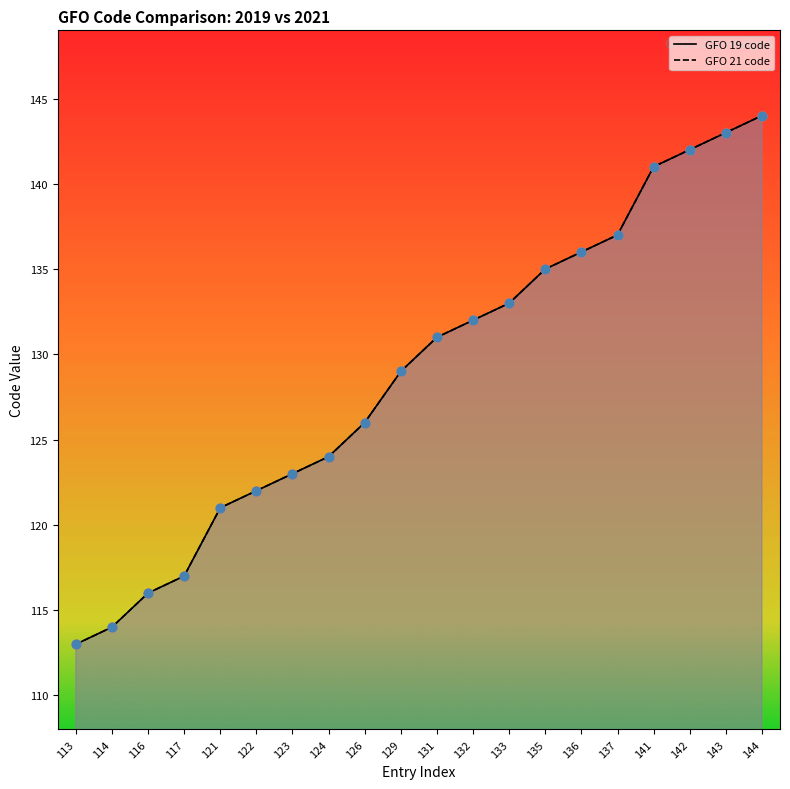

Which series reaches the minimum Y coordinate?

GFO 19 code